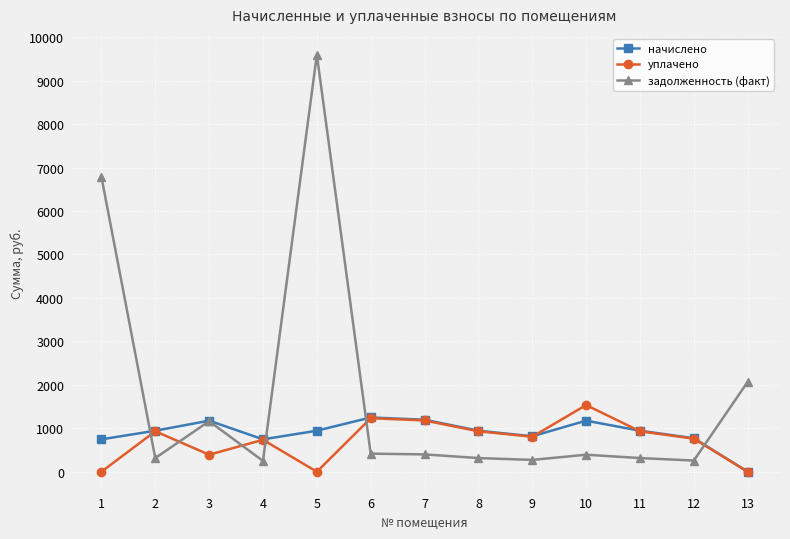

Where do уплачено and задолженность (факт) first cross each other?

1 and 2